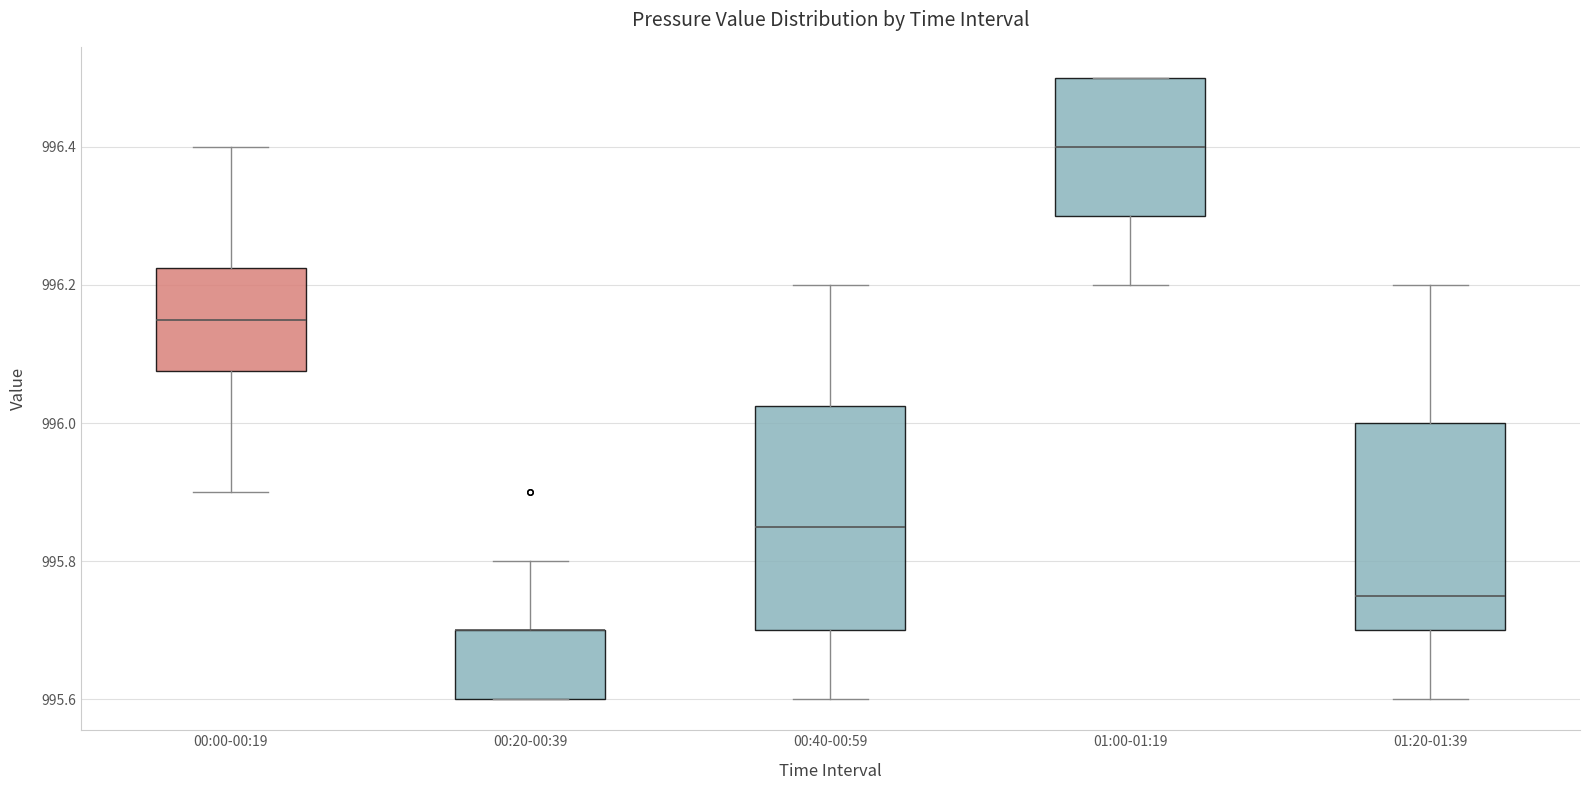

Reading left to right, transcribe this box plot: for each box, give where its median line is, the range the box spans, and where its two whiskers end, as read against the y-axis. The values are not printed on the chart, so give them approximately, as read against the axis.

00:00-00:19: median 996.16, box 996.08 to 996.22, whiskers 995.90 to 996.40
00:20-00:39: median 995.70 (drawn on the box's upper edge), box 995.60 to 995.70, whiskers 995.60 to 995.80
00:40-00:59: median 995.86, box 995.70 to 996.02, whiskers 995.60 to 996.20
01:00-01:19: median 996.40, box 996.30 to 996.50, whiskers 996.20 to 996.50
01:20-01:39: median 995.76, box 995.70 to 996.00, whiskers 995.60 to 996.20